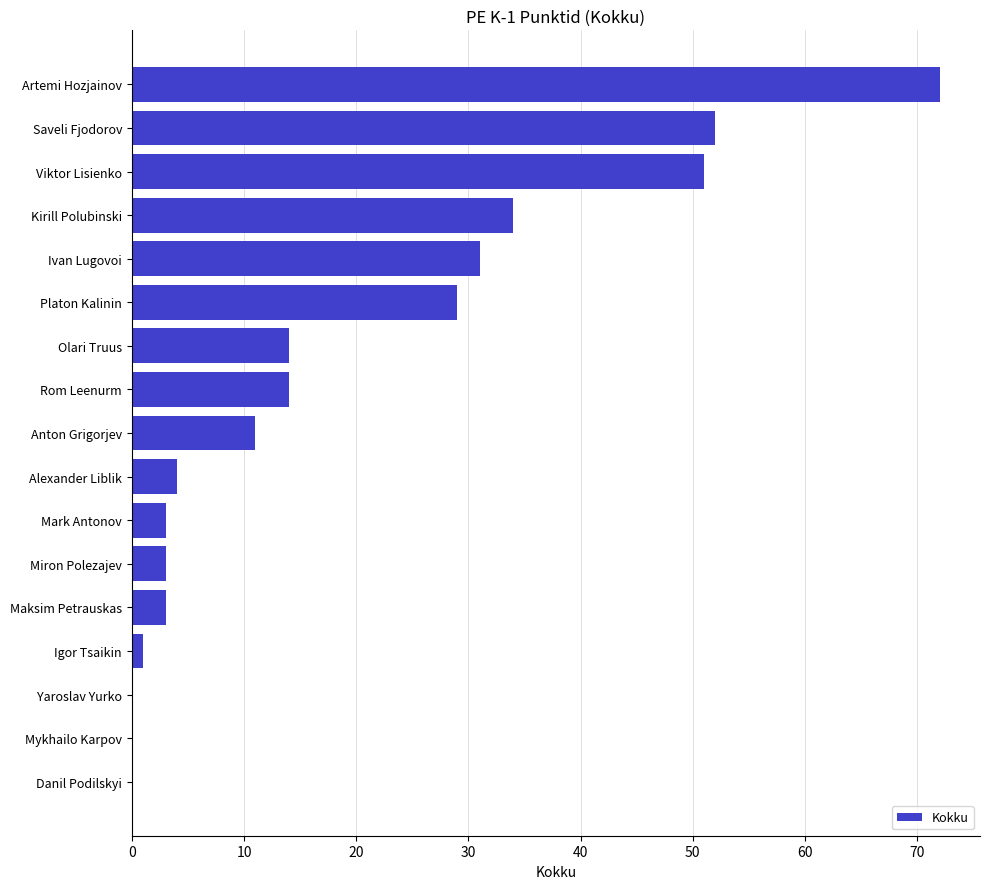

Are the bars grouped side by side (vs. stacked)?

No